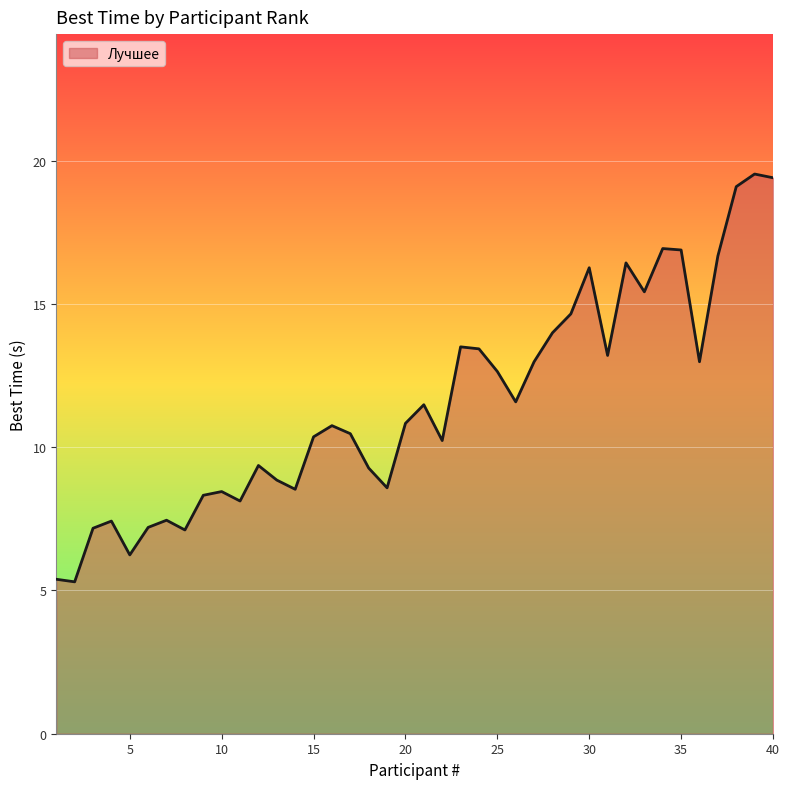

What is the smallest value displayed?

5.3